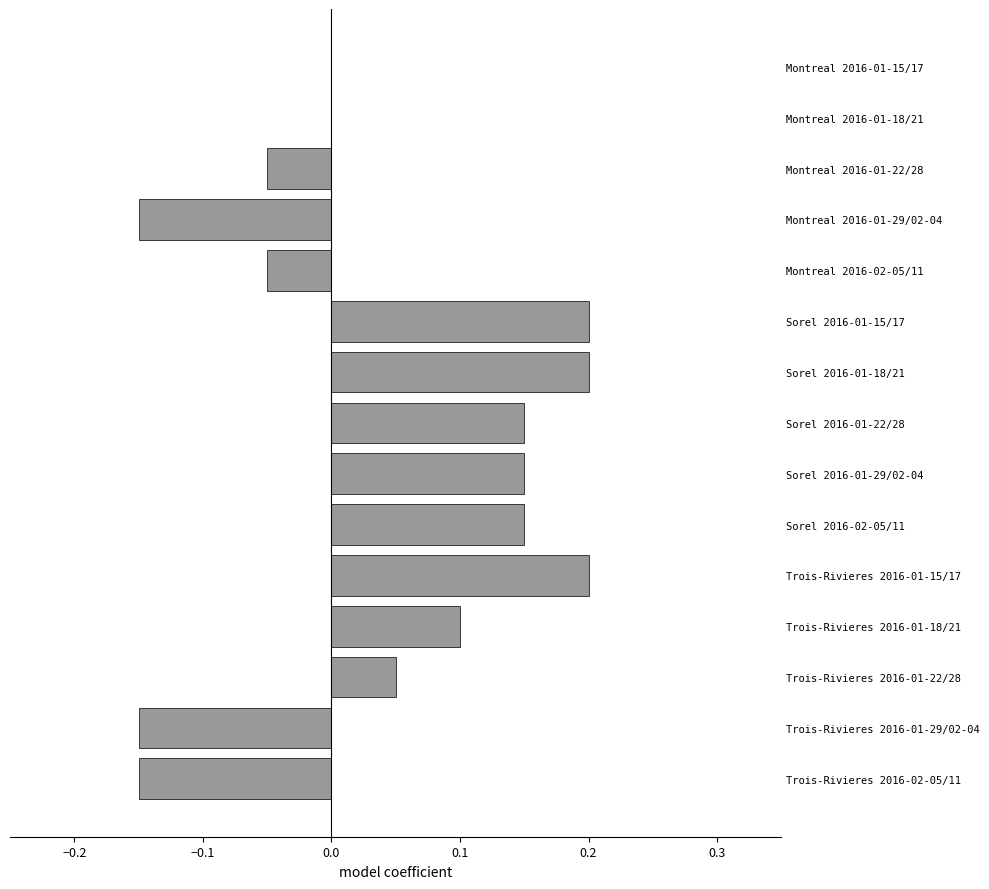

The chart shows a value of 0.2 at Sorel 2016-01-18/21. True or false?

True